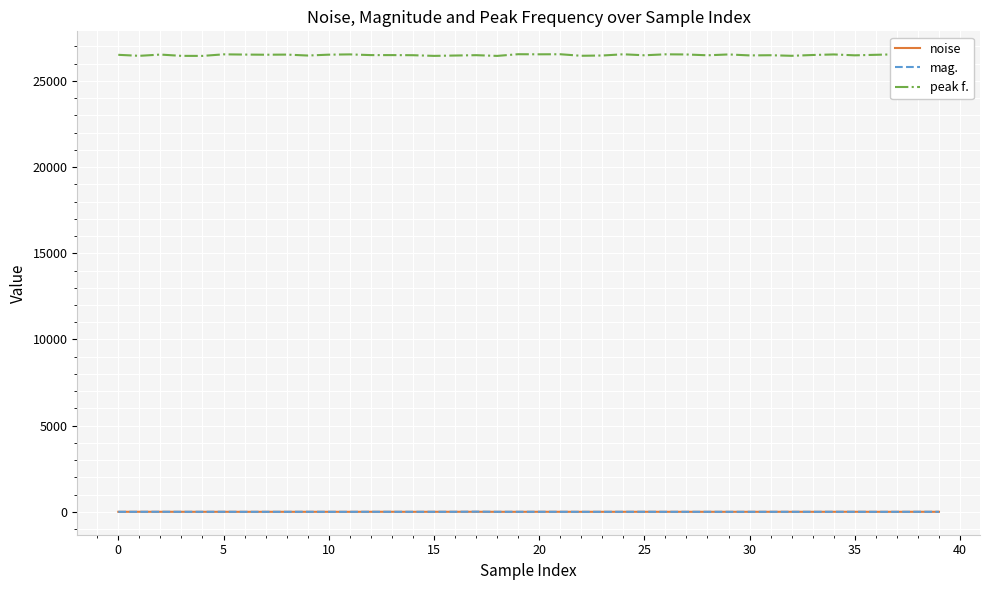

Which series has the largest total across all categories?

peak f.